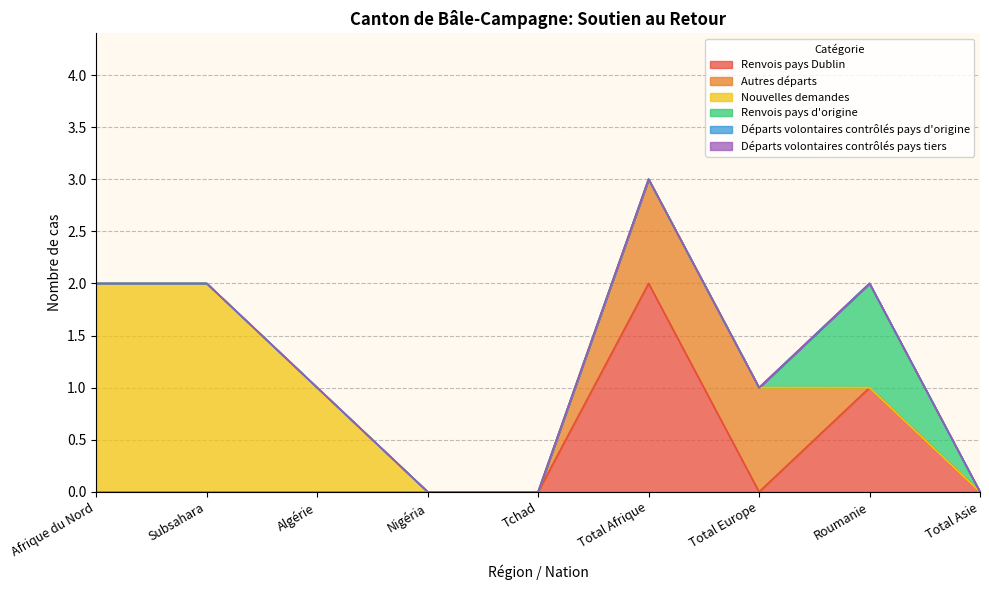

What is the label of the 4th point from the right?

Total Afrique